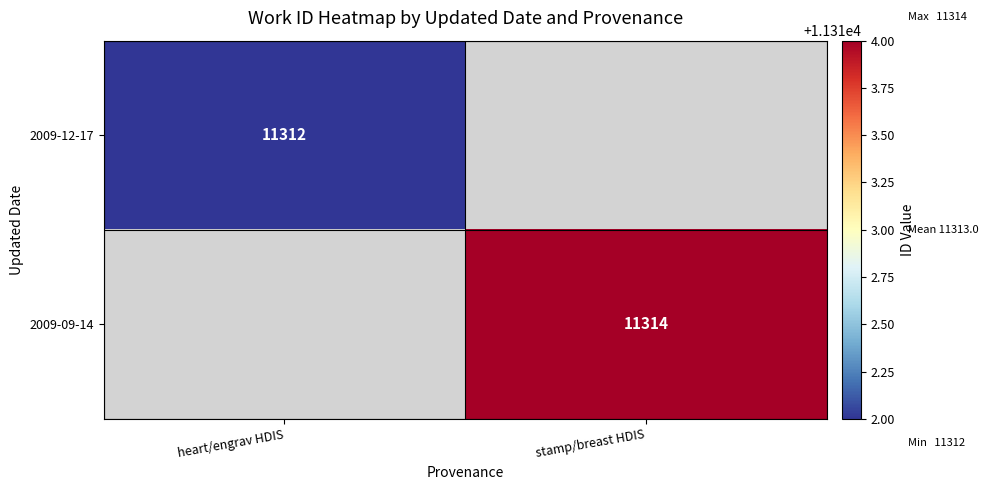

True or false: 2009-09-14 has a value of 17857 at stamp/breast HDIS.

False